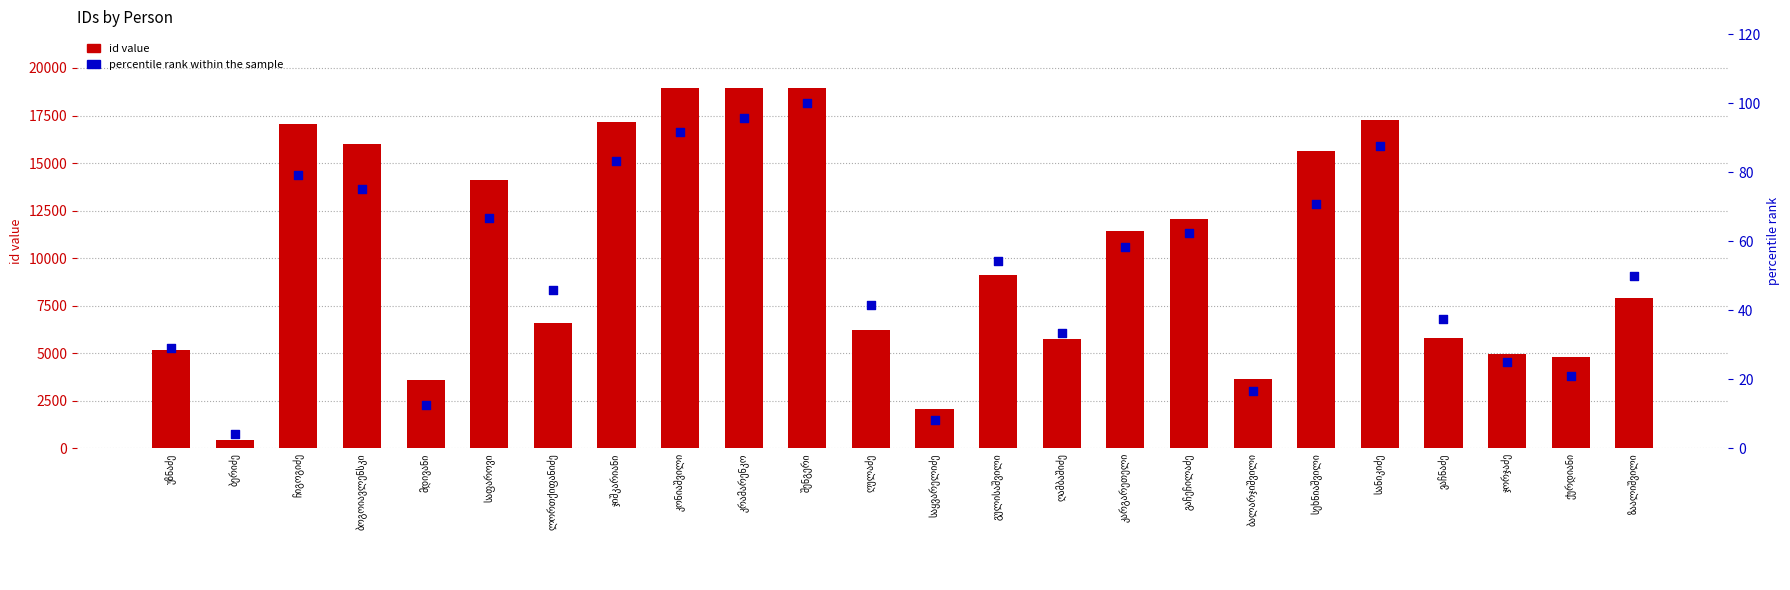

Which series contains the lowest Y value?

percentile rank within the sample